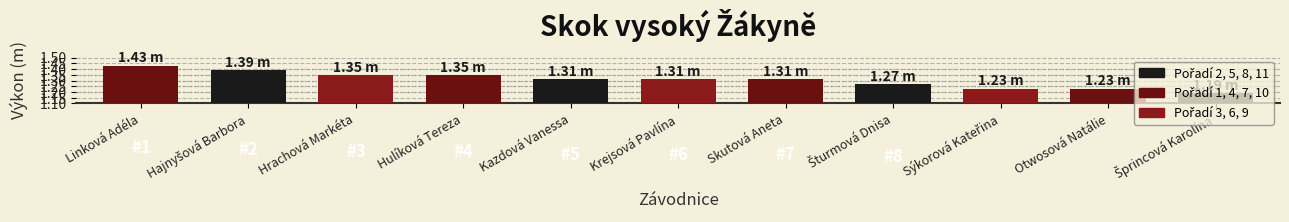

Which label corresponds to the largest value in the chart?

Linková Adéla